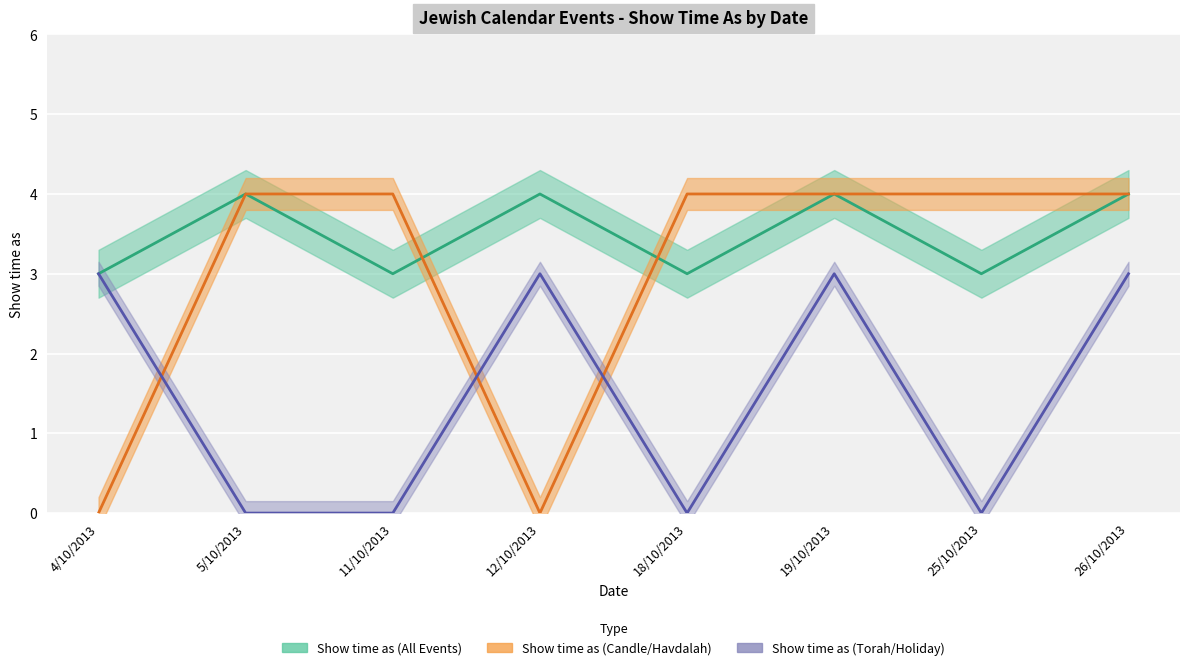

Rank the series by their maximum value, from lowest to highest.

Show time as (Torah/Holiday), Show time as (All Events), Show time as (Candle/Havdalah)